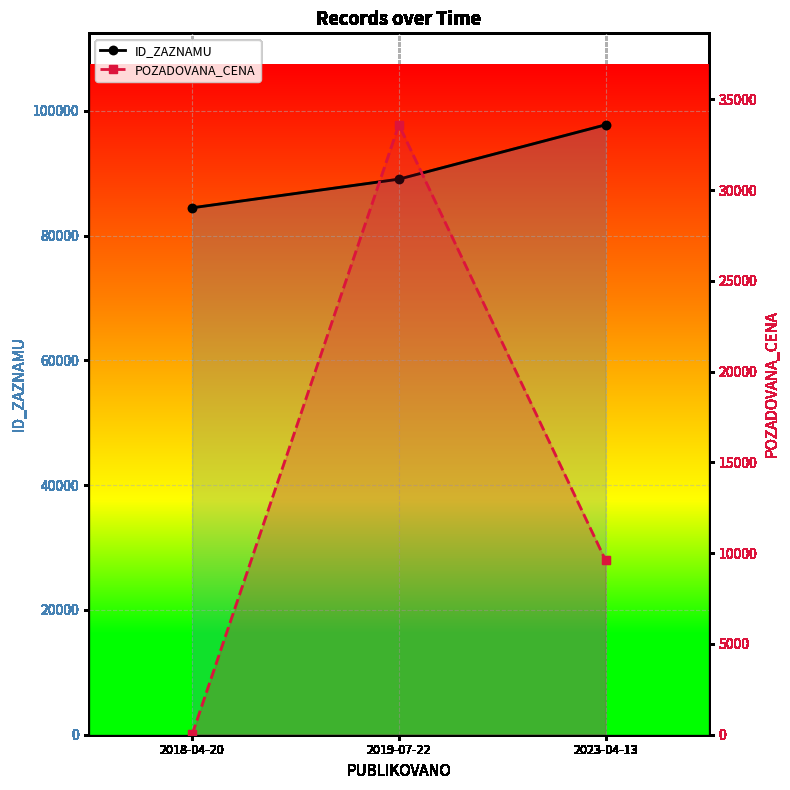

What position from the left is 2019-07-22?

2